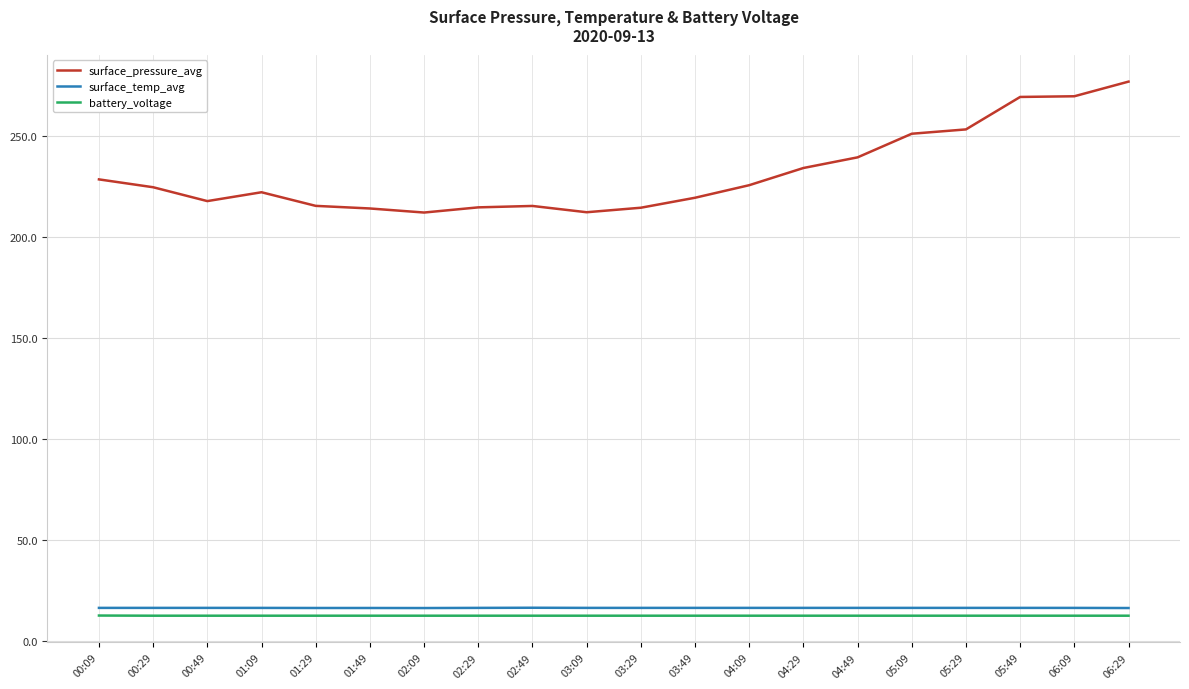

Rank the series at 04:29 from lowest to highest value.

battery_voltage, surface_temp_avg, surface_pressure_avg